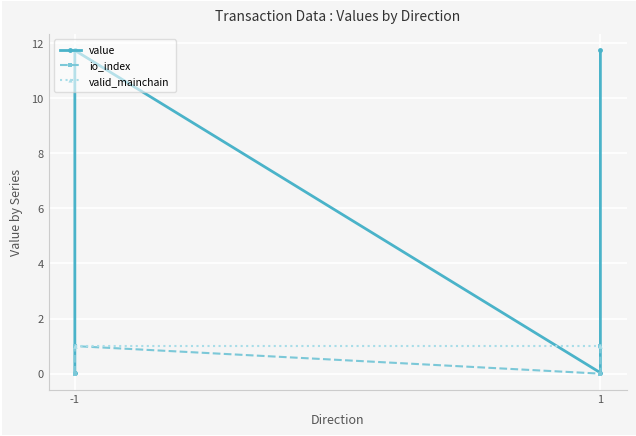

List the series in order of their peak value, highest first.

value, io_index, valid_mainchain